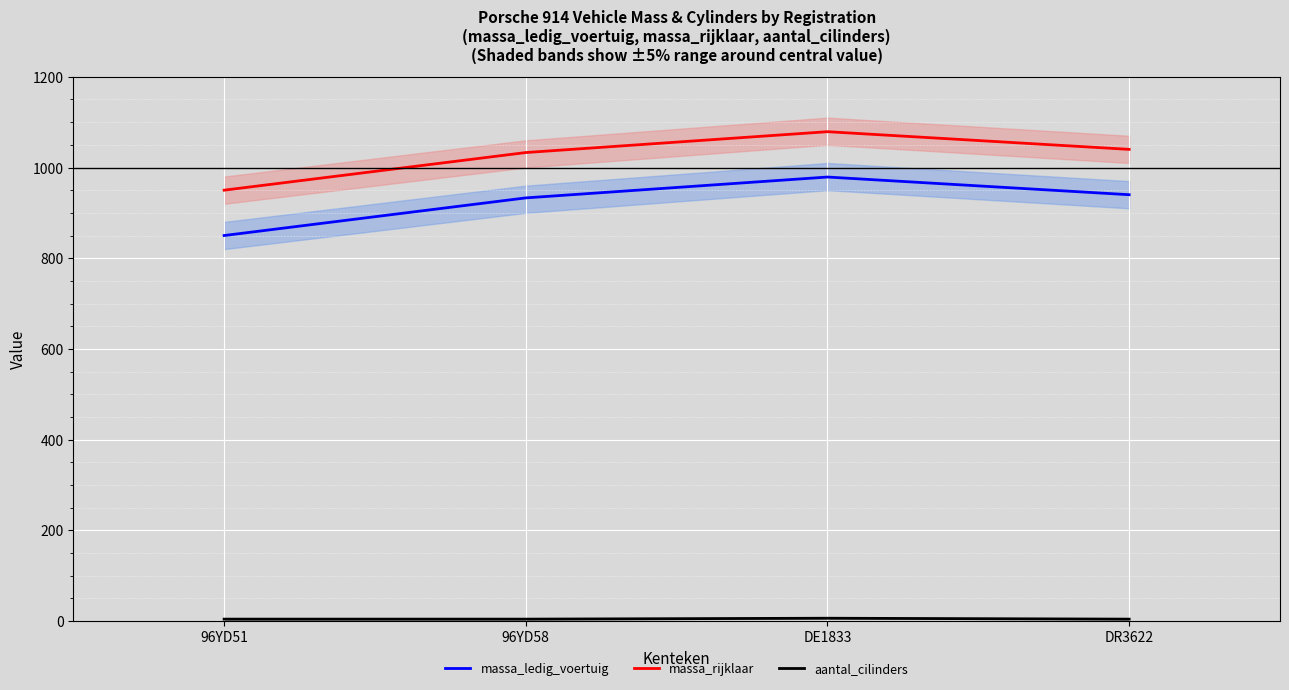

What is the highest value of the massa_ledig_voertuig series?

979